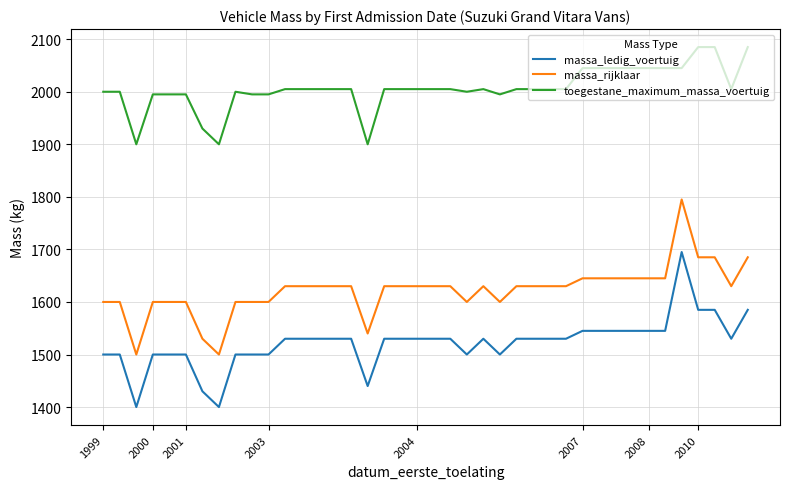

List the series in order of their overall mean, highest first.

toegestane_maximum_massa_voertuig, massa_rijklaar, massa_ledig_voertuig